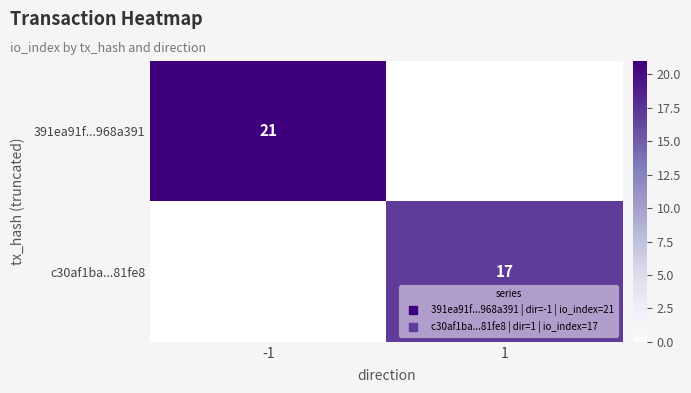

Is it true that c30af1ba...81fe8 equals 0 at -1?

True